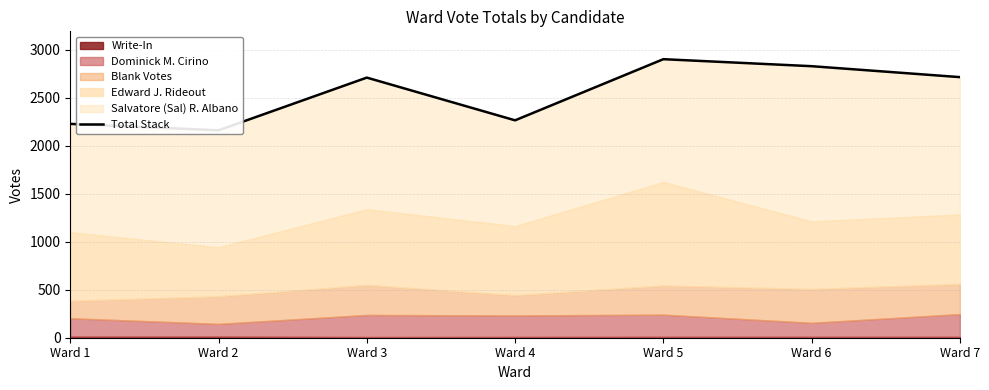

What is the sum of the values at Ward 7 and Ward 4?

4980